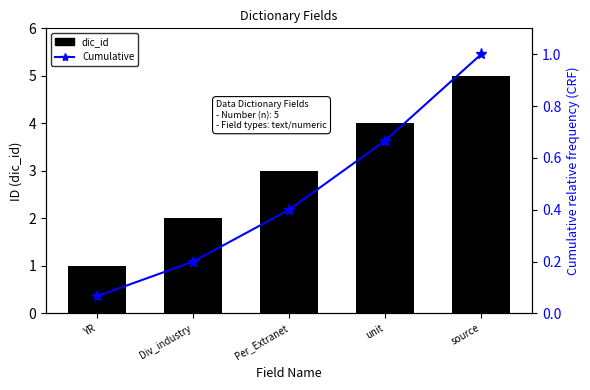

Reading right to left, what are all the values shown in this chart?

dic_id: source=5.0	unit=4.0	Per_Extranet=3.0	Div_industry=2.0	YR=1.0
Cumulative: source=1.0	unit=0.7	Per_Extranet=0.4	Div_industry=0.2	YR=0.1